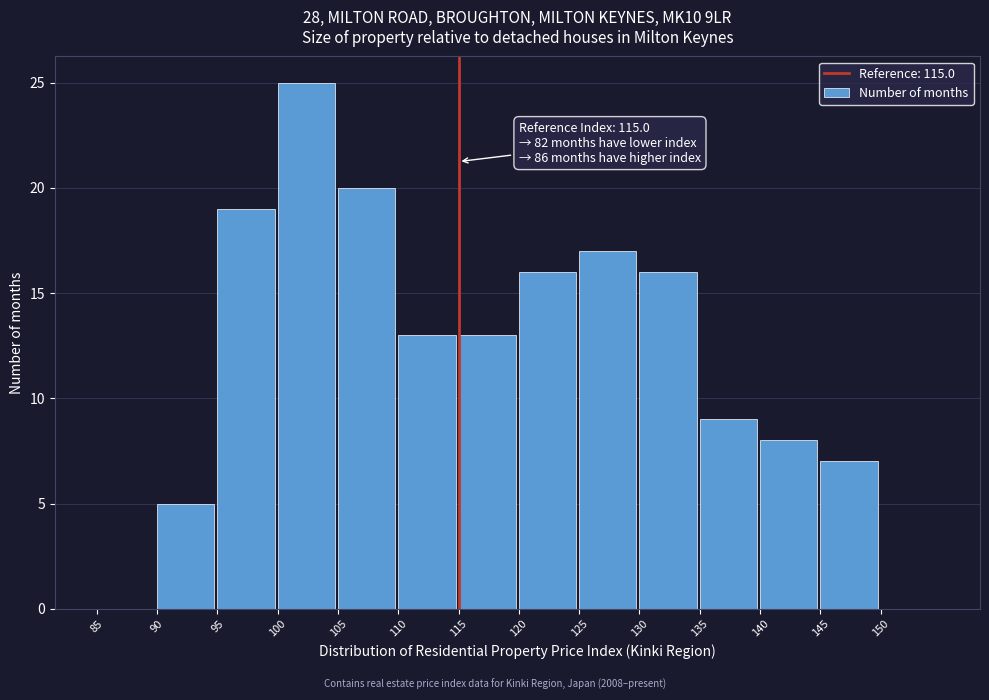

Over which range of the x-axis is the bar tallest?

100 to 105